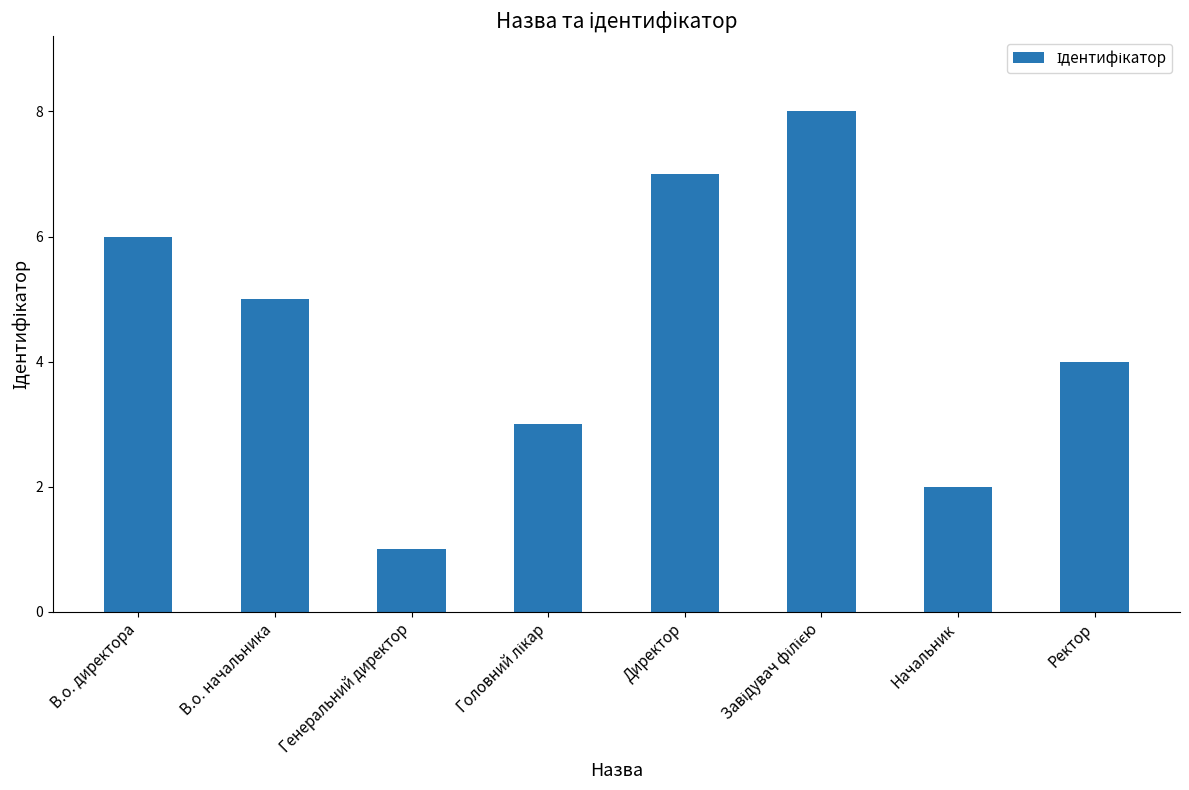

Count the values in the range 3 to 7.

5